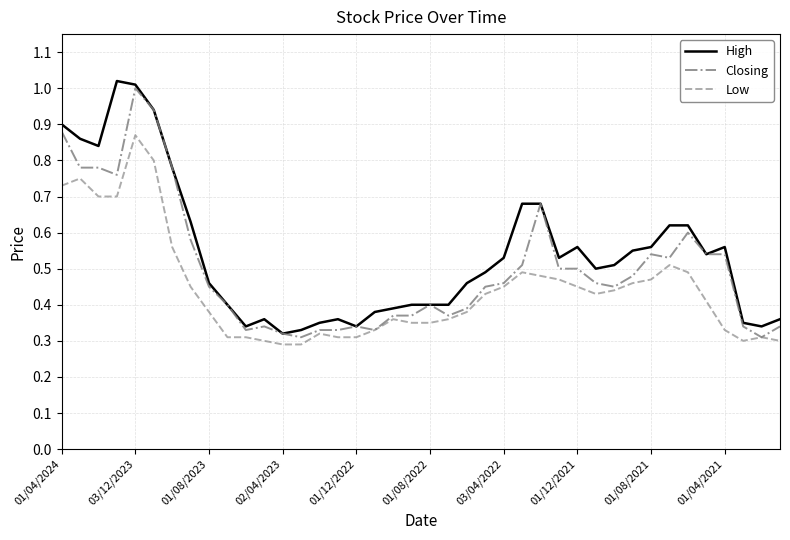

True or false: Low and High cross at least once.

False